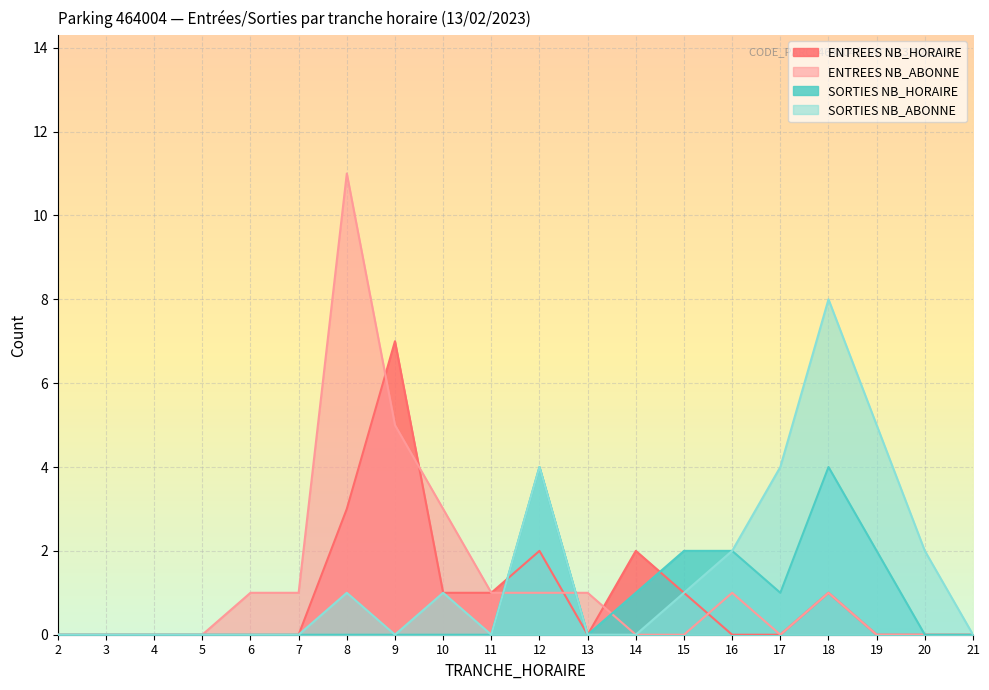

Is the value of SORTIES NB_HORAIRE at 17 greater than the value of ENTREES NB_HORAIRE at 19?

Yes